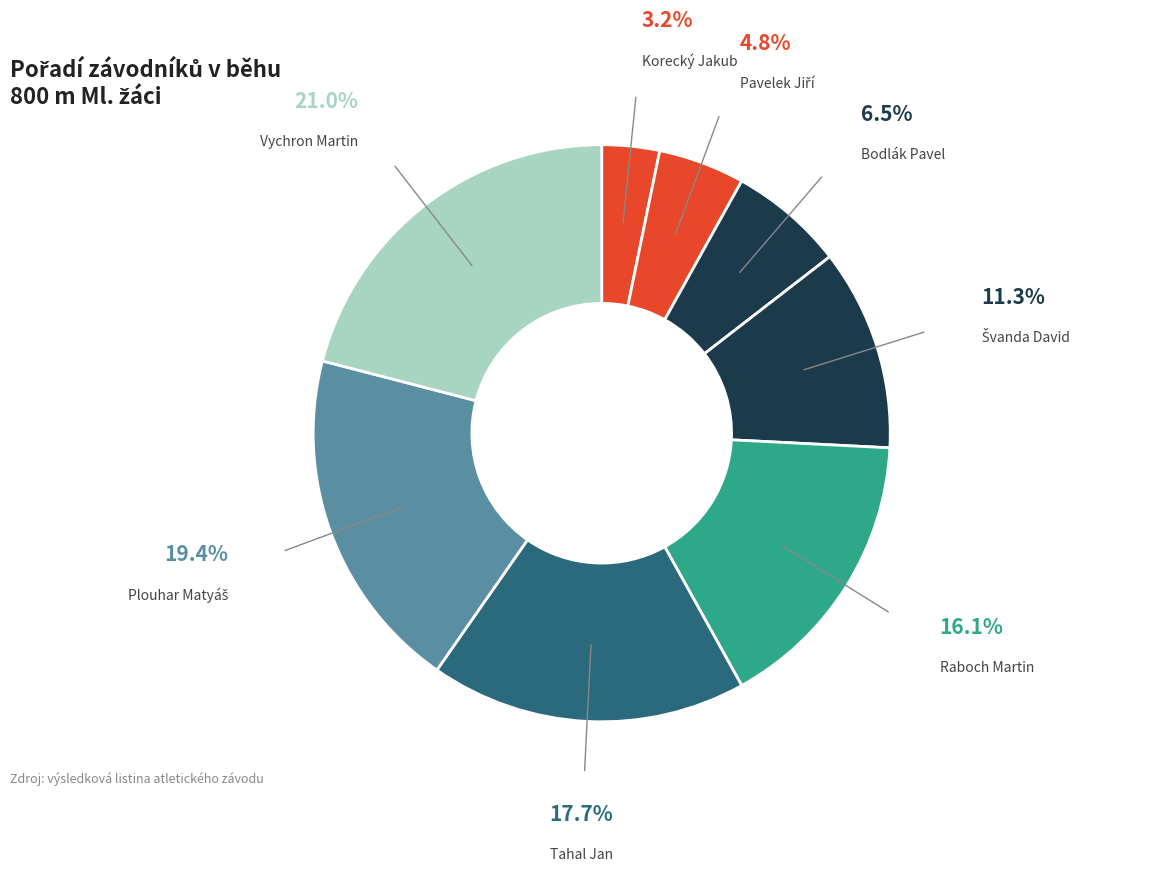

Which has a higher value, Tahal Jan or Korecký Jakub?

Tahal Jan